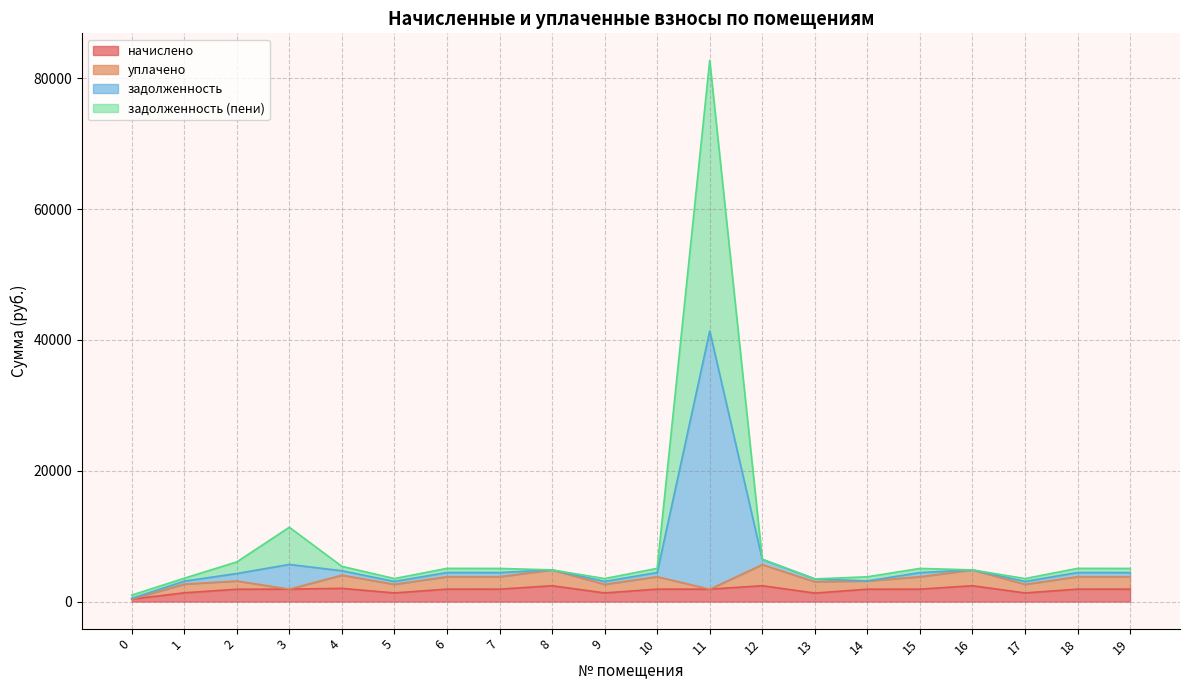

At which category is the sum across all series the highest?

11